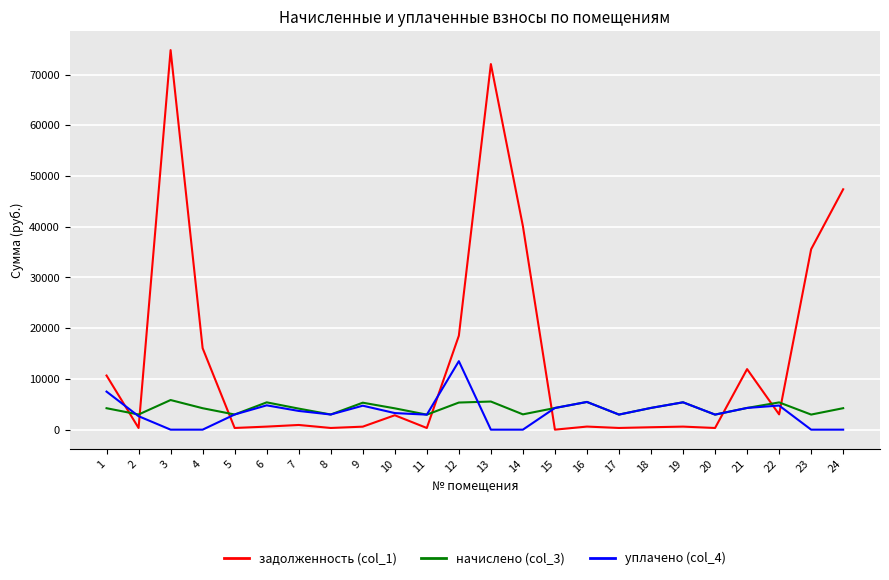

What is the sum of all начислено (col_3) values?

101348.2